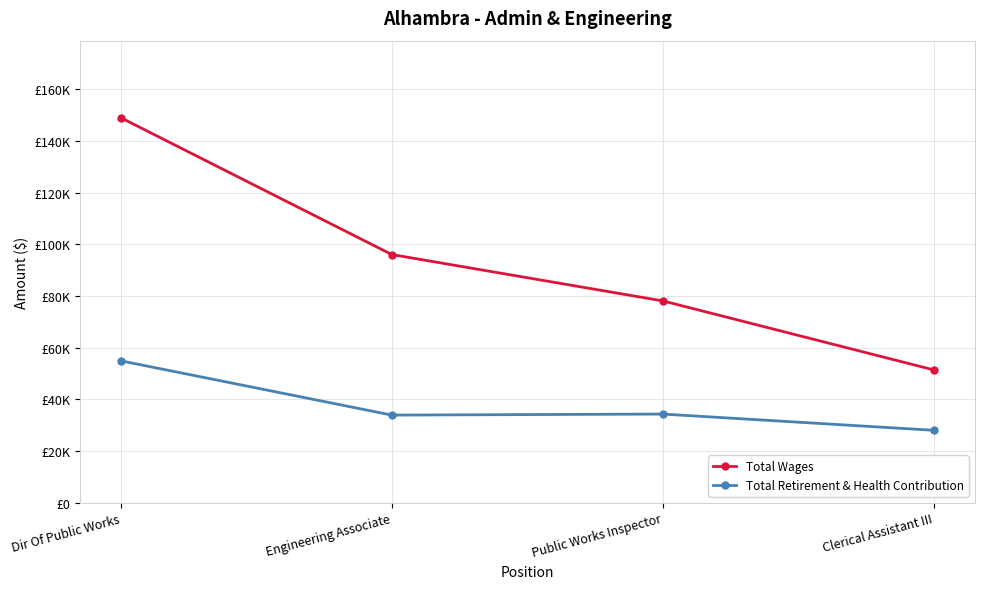

What is the sum of the Total Wages values at Engineering Associate and Clerical Assistant III?

147478